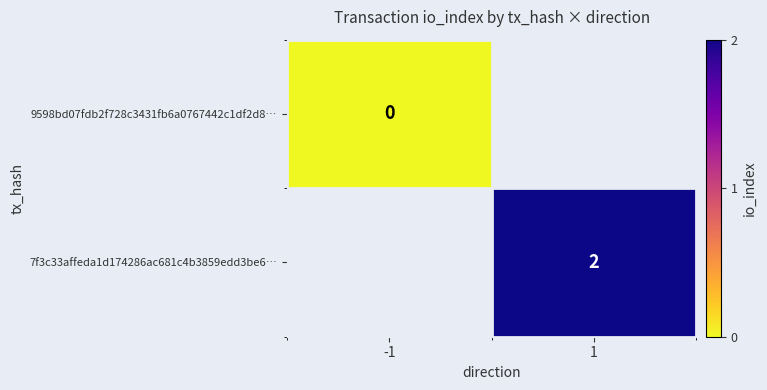

Which label corresponds to the largest value in the chart?

1